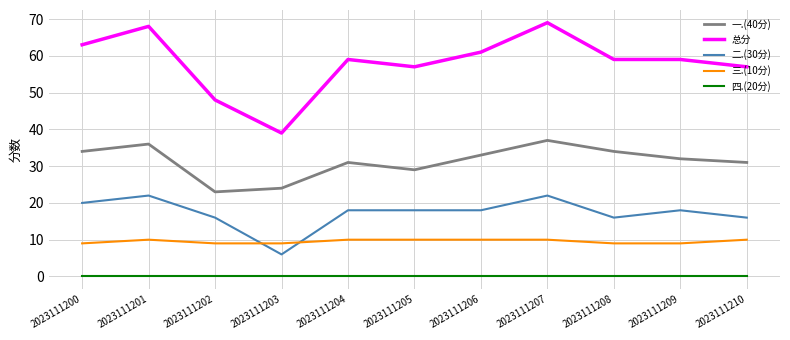

What is the spread (max minus min) of values at 2023111201?

68